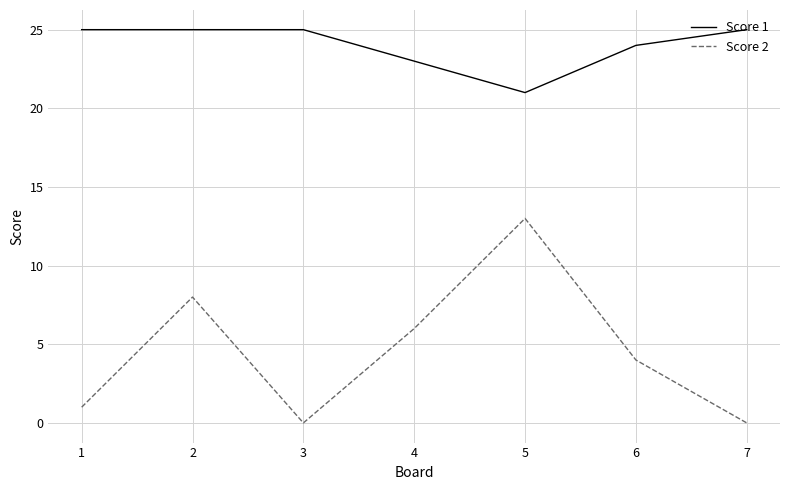

What is the approximate value of Score 1 at 6?

24